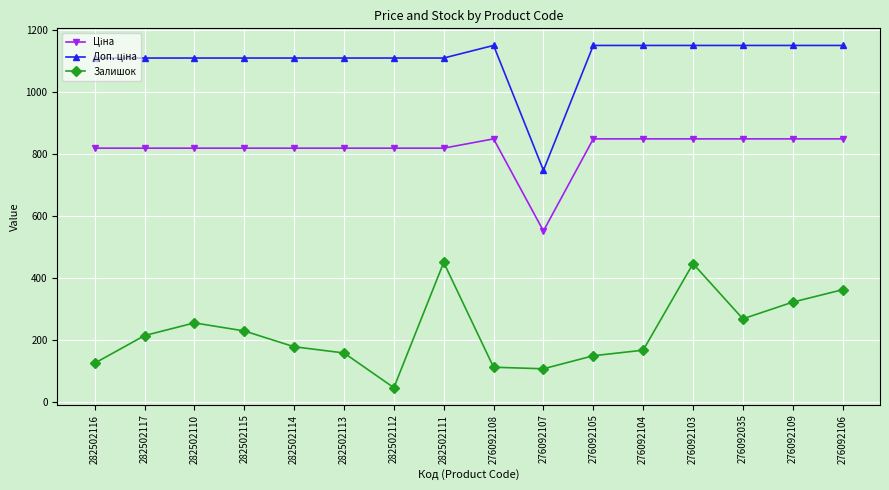

Which category has the lowest value across all series?

282502112